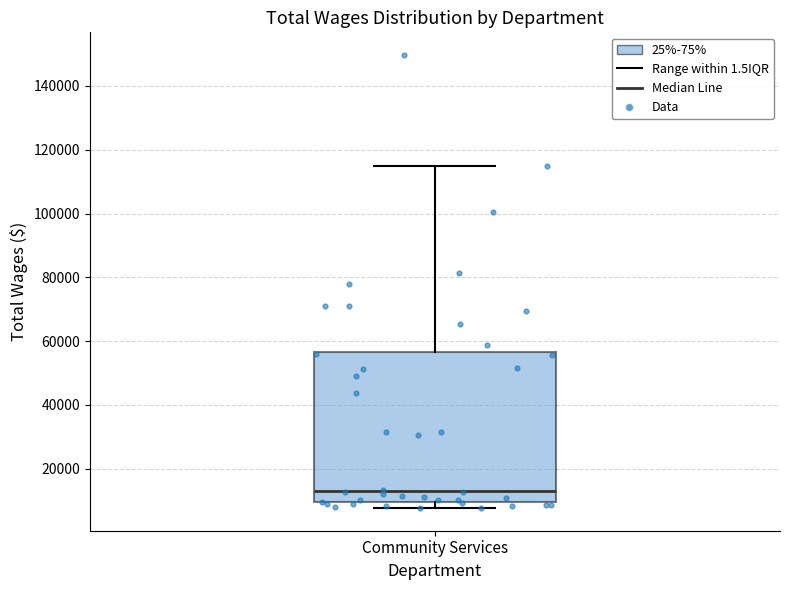

Where is the upper edge of the box for Community Services on the y-axis? The values are not printed on the chart, so give them approximately, as read against the axis.

56000